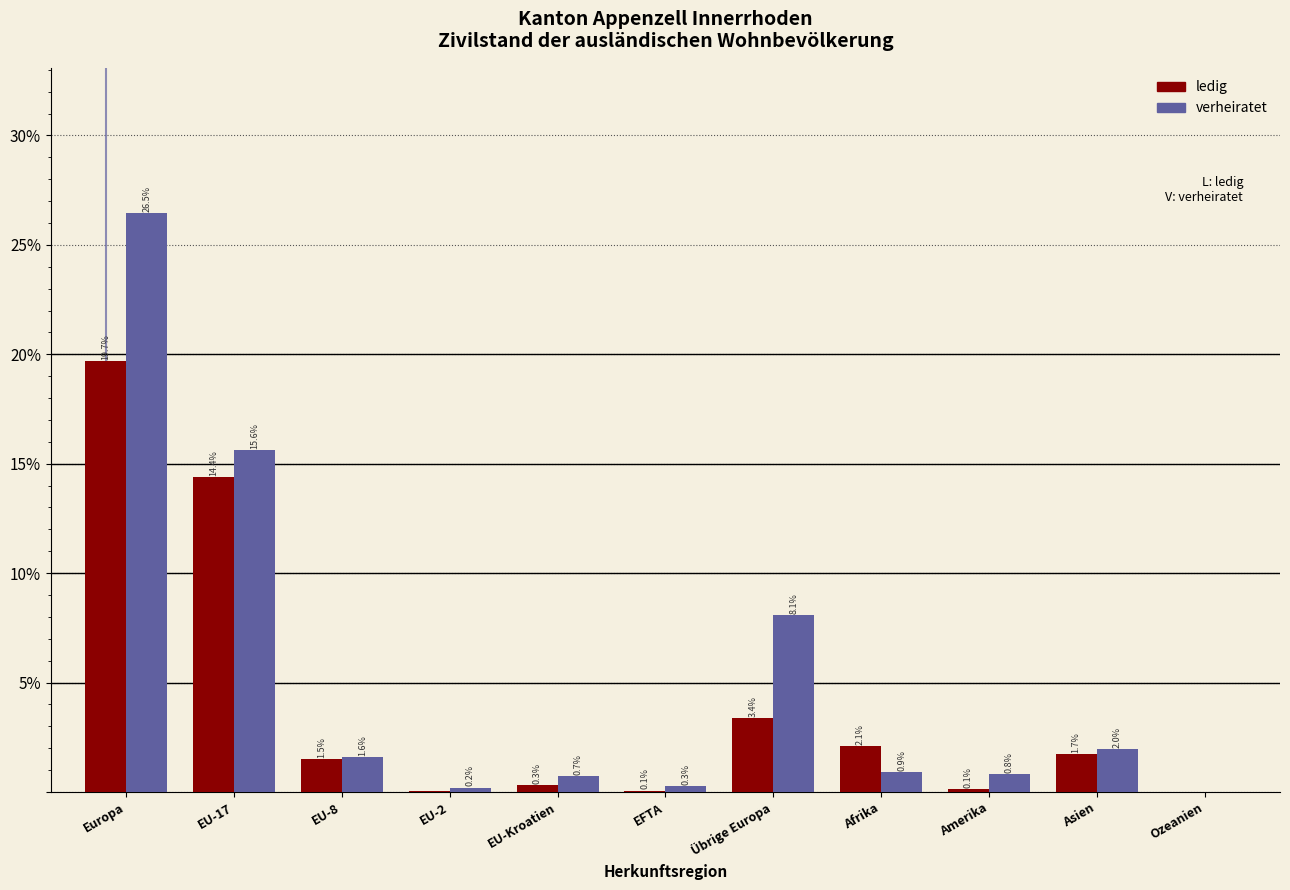

What is the sum of the ledig values at Europa and Afrika?

21.8